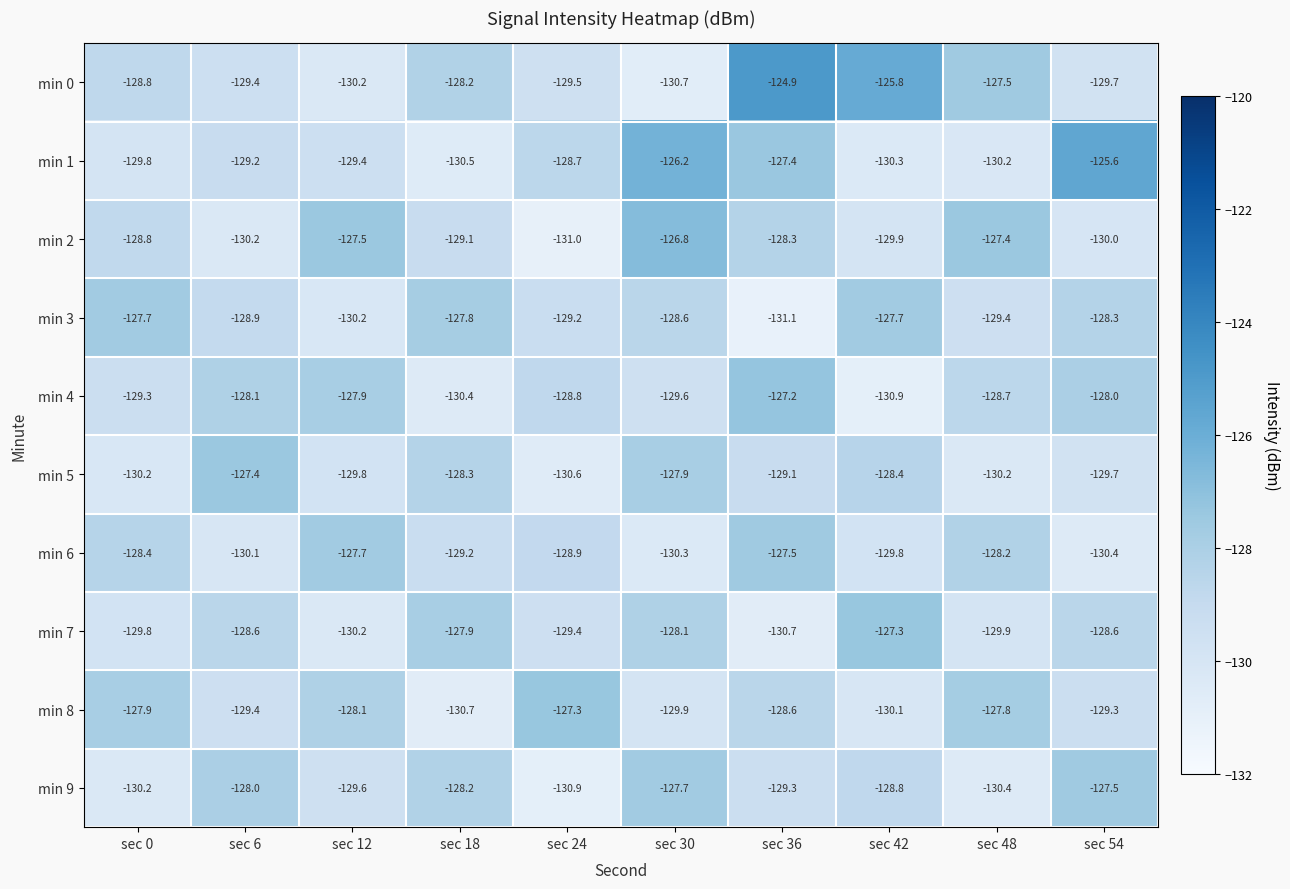

How many data points in min 5 are less than -129?

6